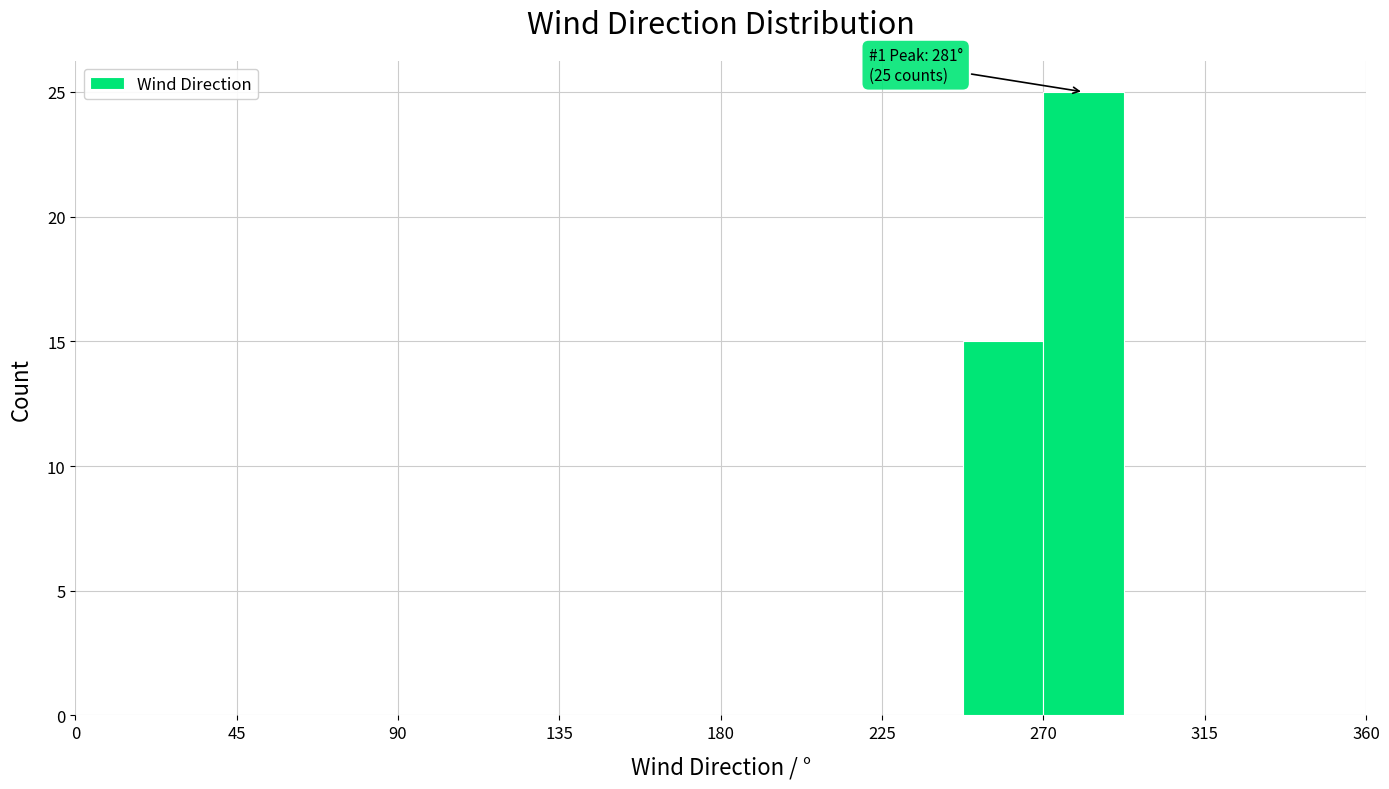

Over which range of the x-axis is the bar tallest?

270.0 to 292.5